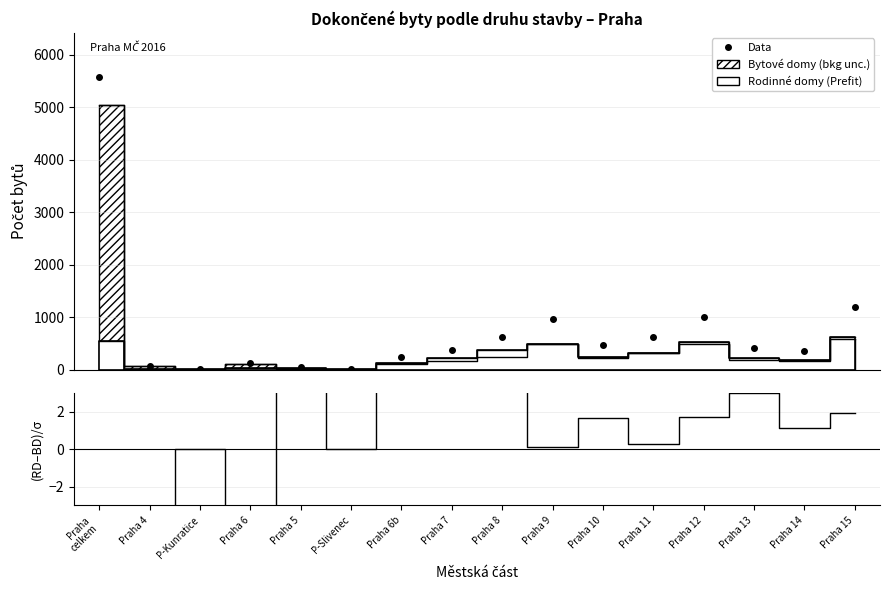

What is the difference between the maximum and minimum values in the Data series?

5573.0